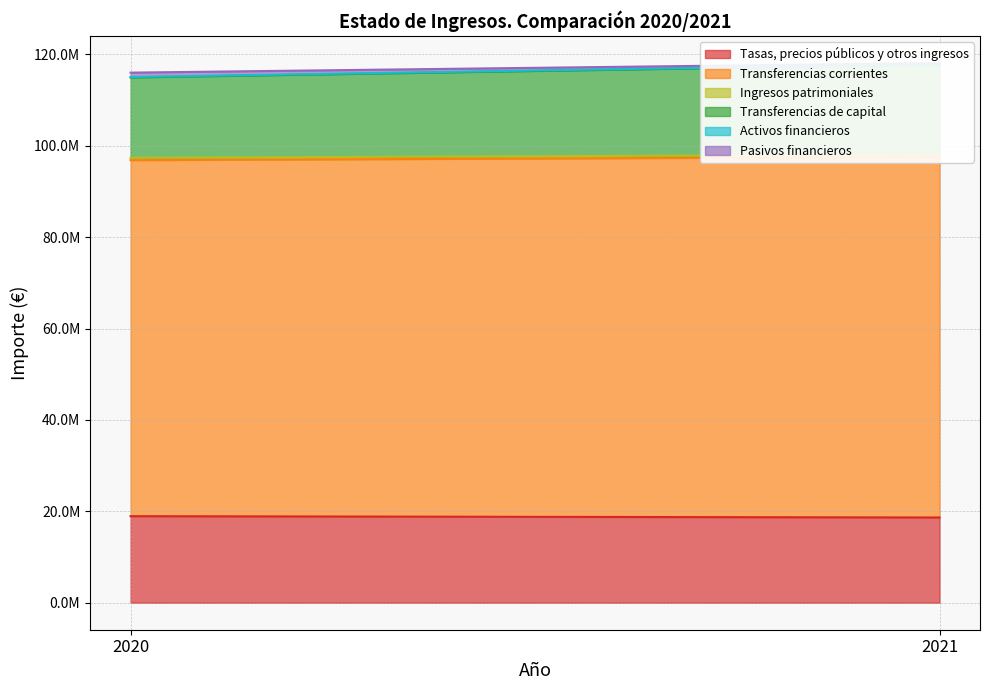

How many data points does each series have?

2